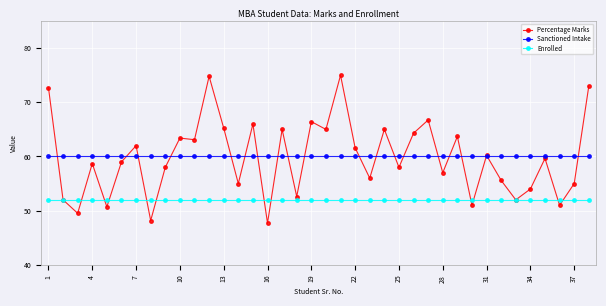

What is the maximum value shown in the chart?

75.0